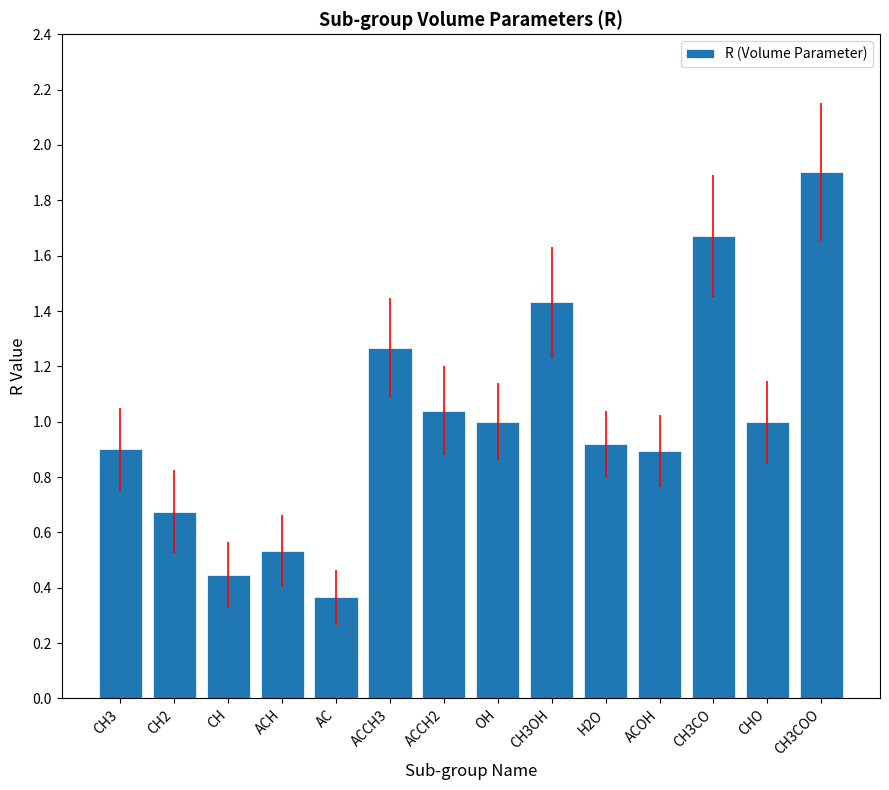

The value at CH2 is 0.3. True or false?

False